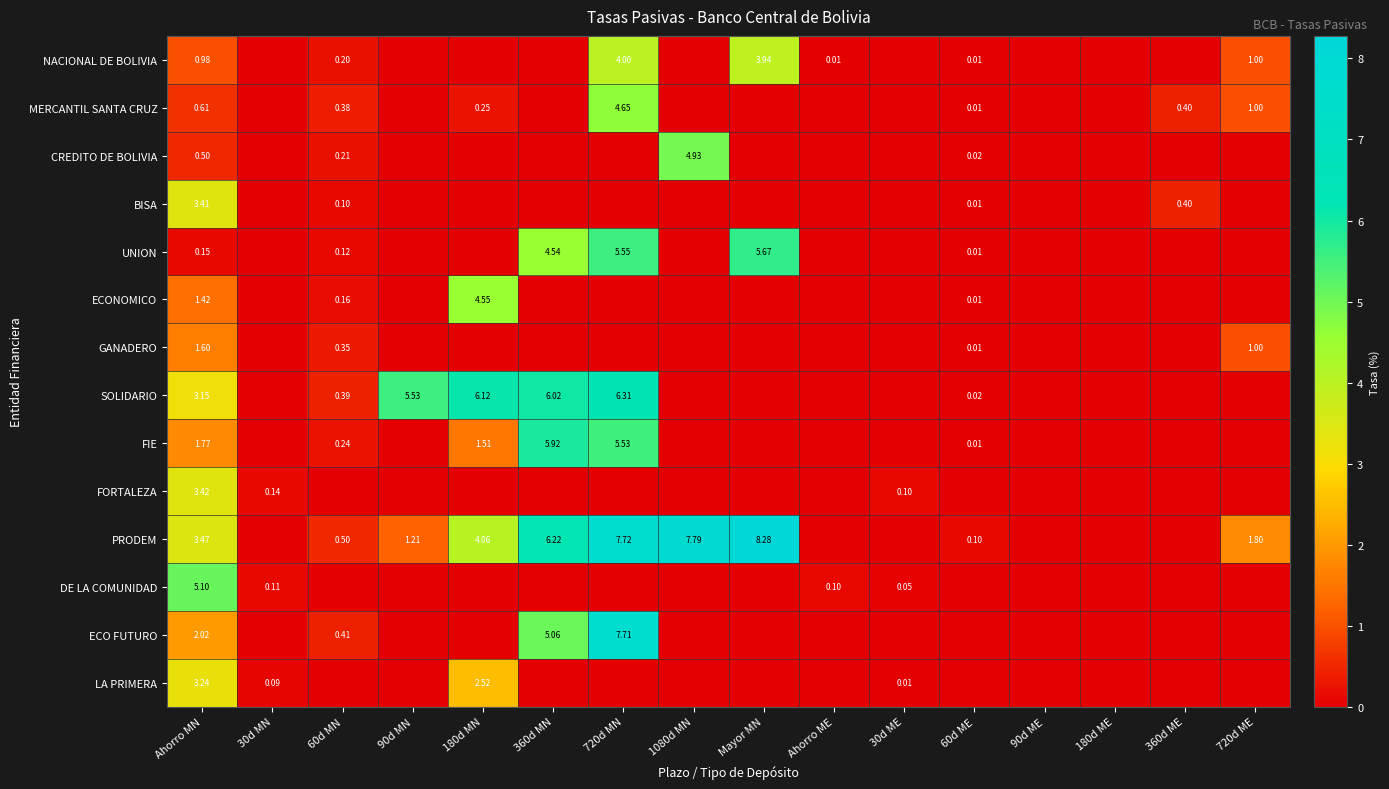

Is the value of CREDITO DE BOLIVIA at 1080d MN greater than the value of PRODEM at 180d MN?

Yes